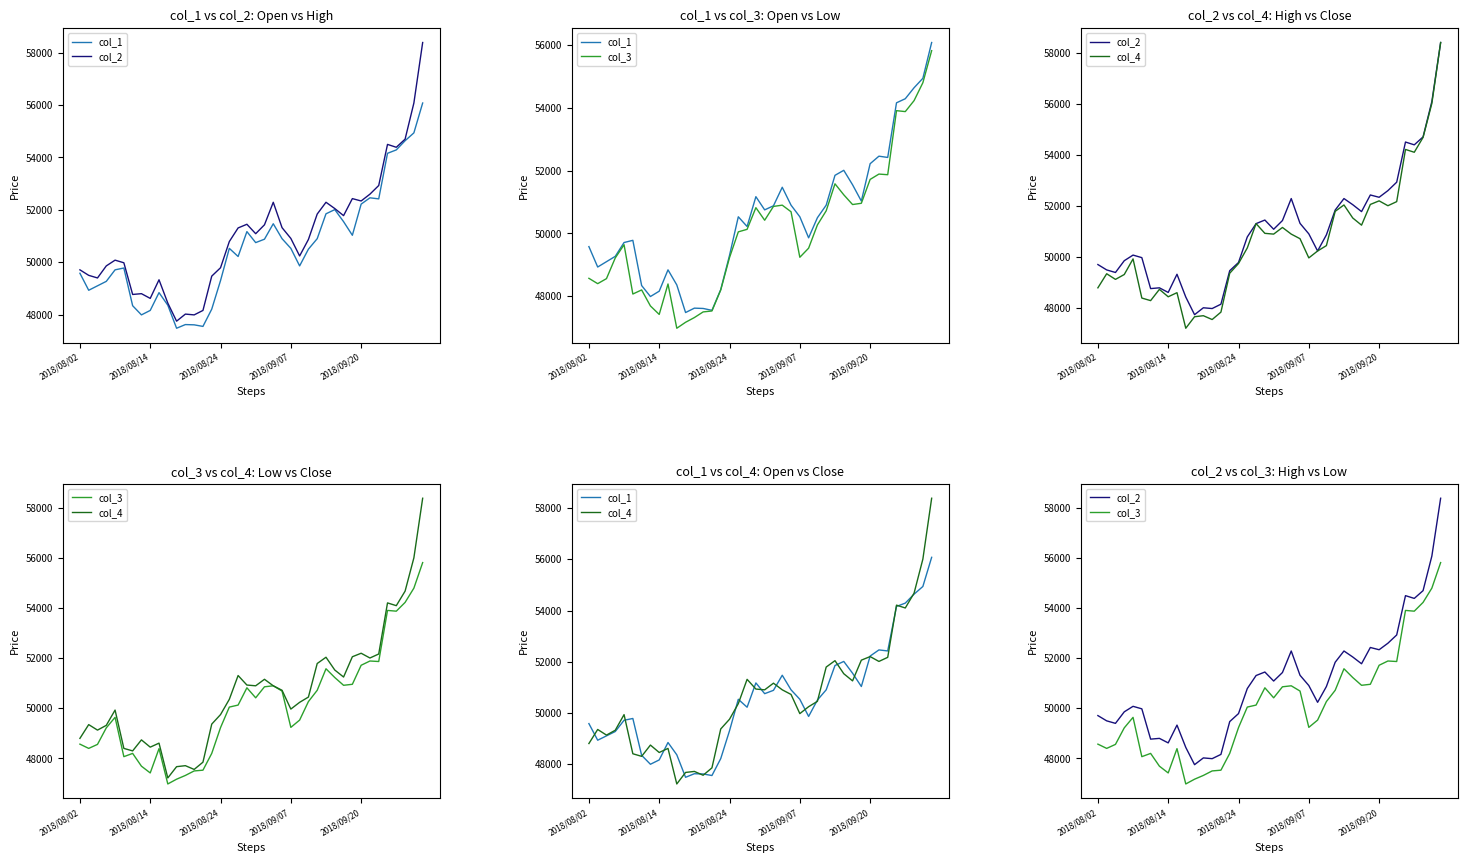

What is the spread (max minus min) of values at 15?

1270